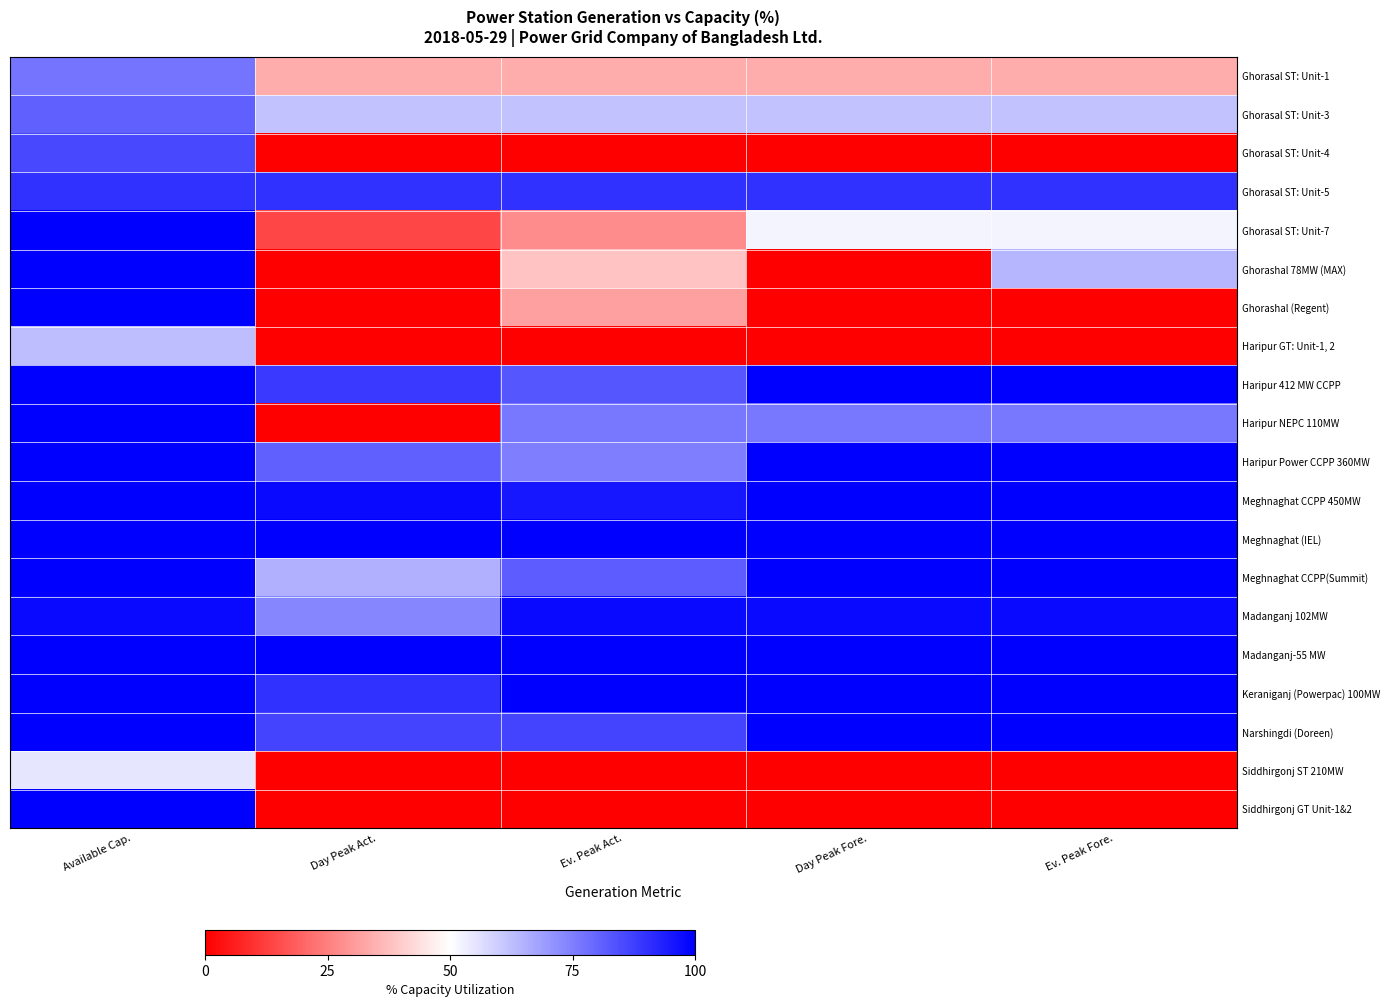

How many categories are shown in the chart?

5